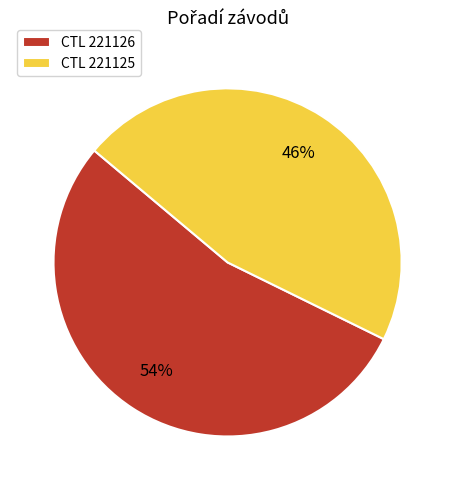

Is it true that CTL 221126 is 54% of the pie?

True